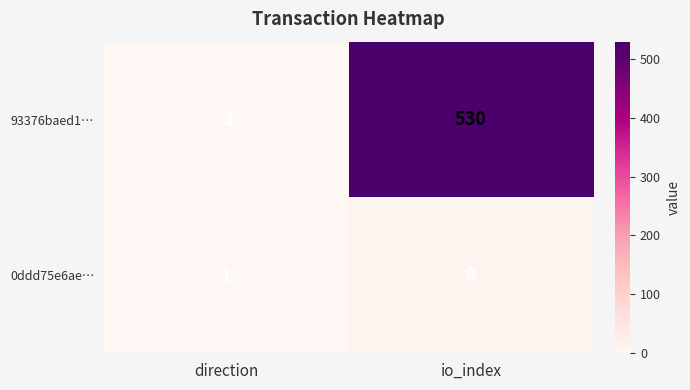

Where is 0ddd75e6ae… nearest to the value 4?

direction